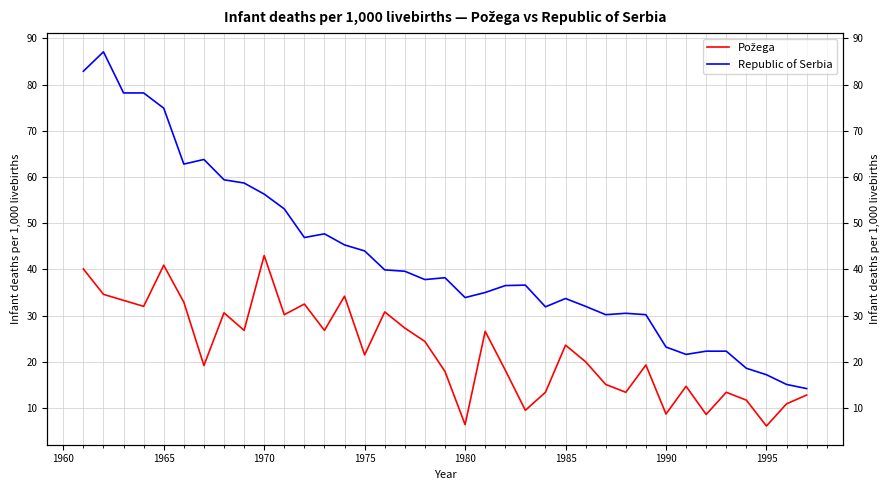

What is the value of the Republic of Serbia point at the 15th from the left?

44.0